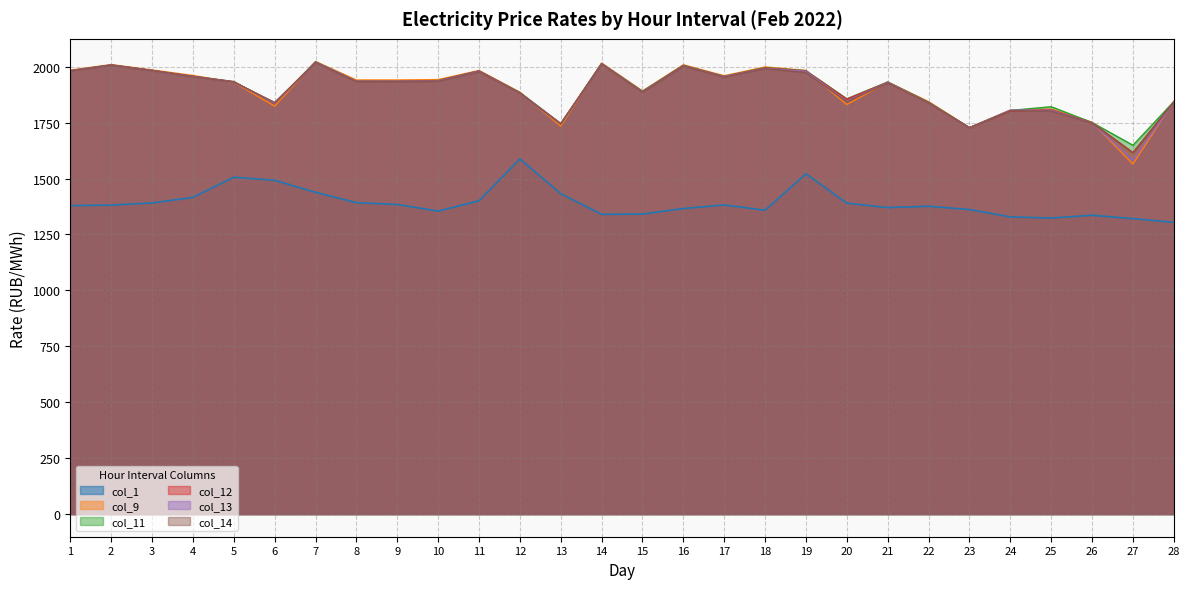

What is the value of the col_12 point at the 6th from the left?

1835.8